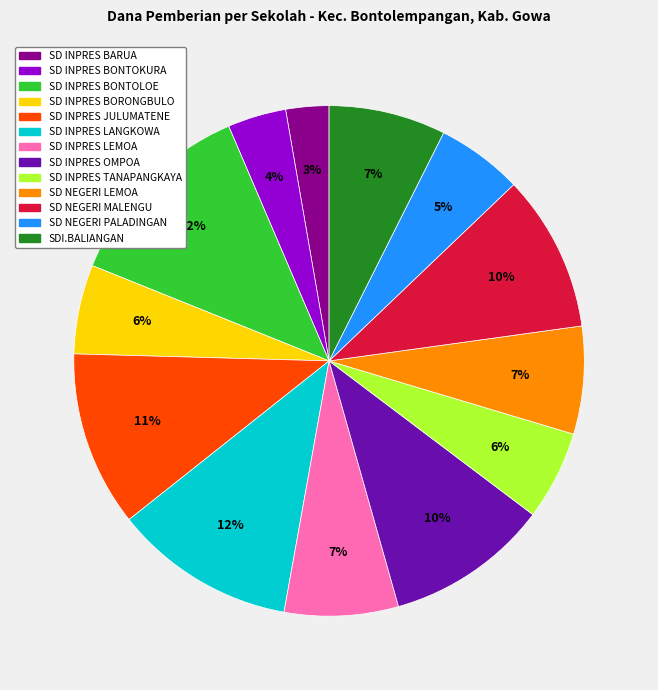

The SD INPRES OMPOA slice represents 23% of the pie. True or false?

False